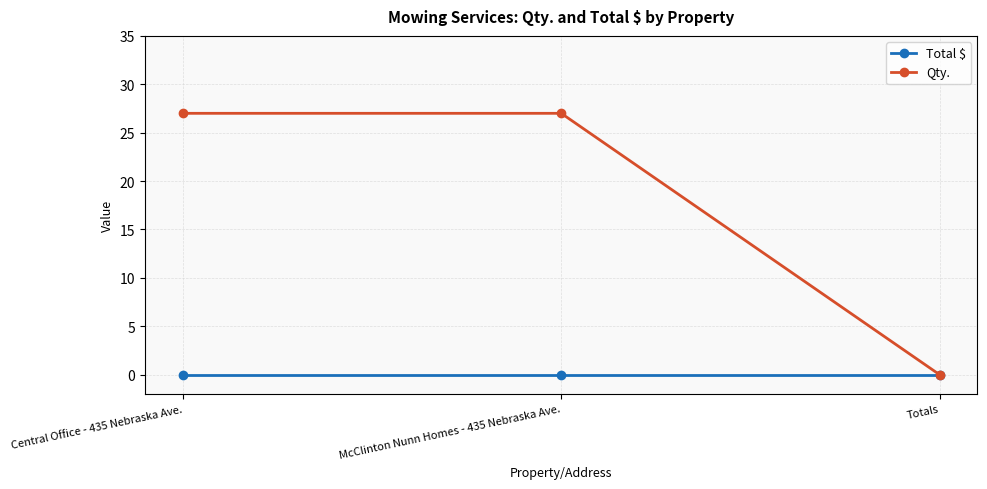

What are all the series names shown in the legend?

Total $, Qty.